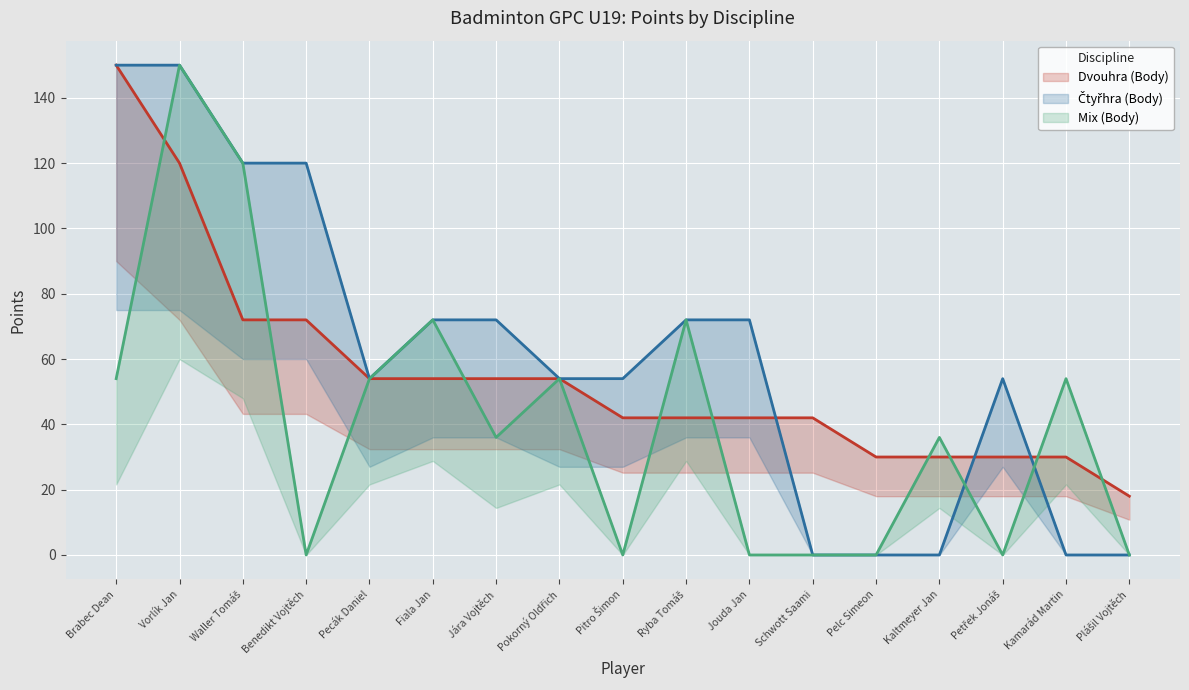

At which category does Mix (Body) reach its first local valley?

Benedikt Vojtěch